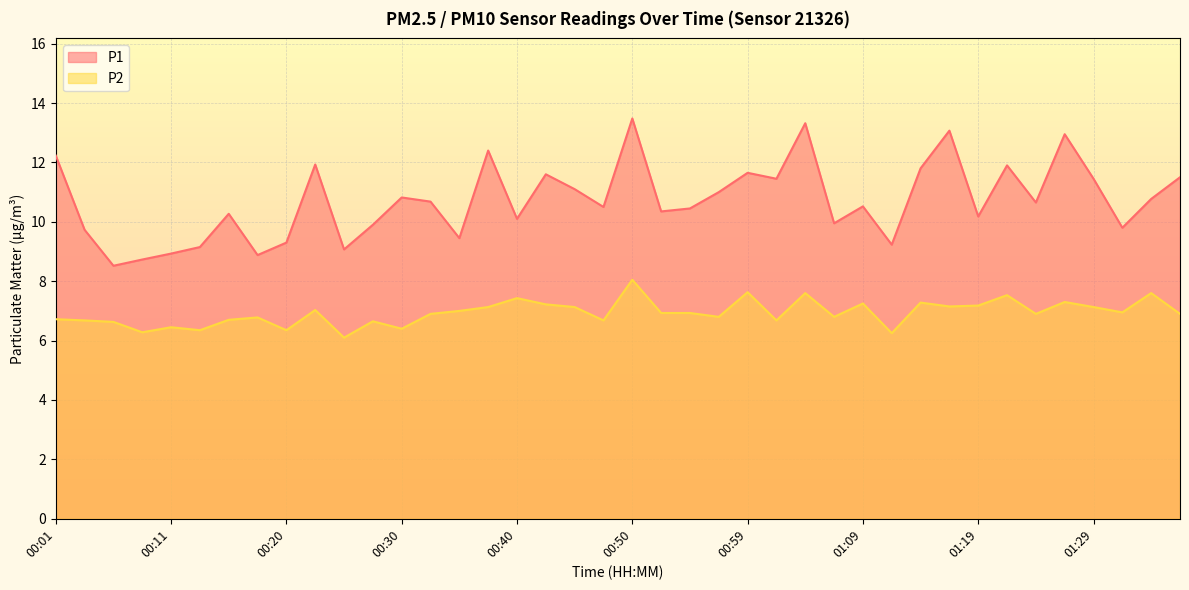

How many distinct data groups are displayed?

2